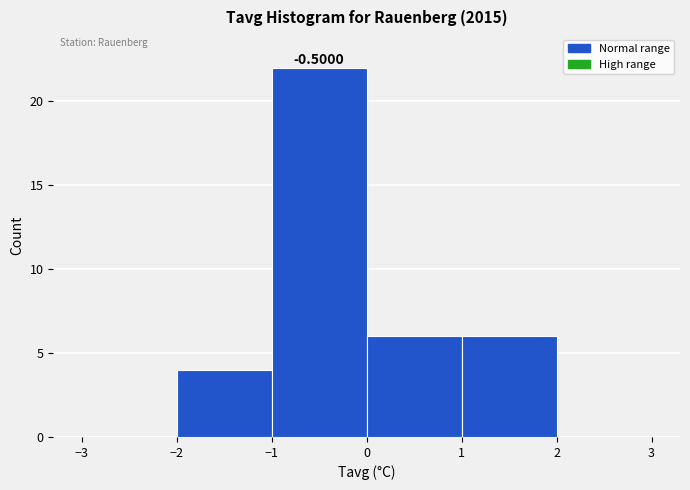

Over which range of the x-axis is the bar tallest?

-1 to 0